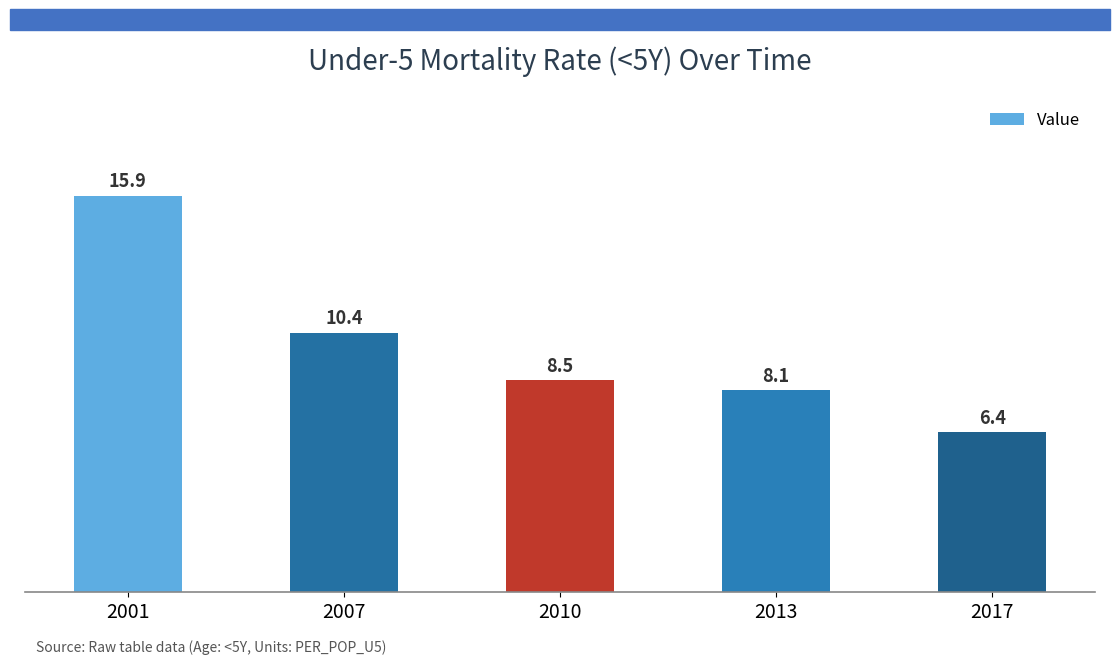

Which label corresponds to the smallest value in the chart?

2017